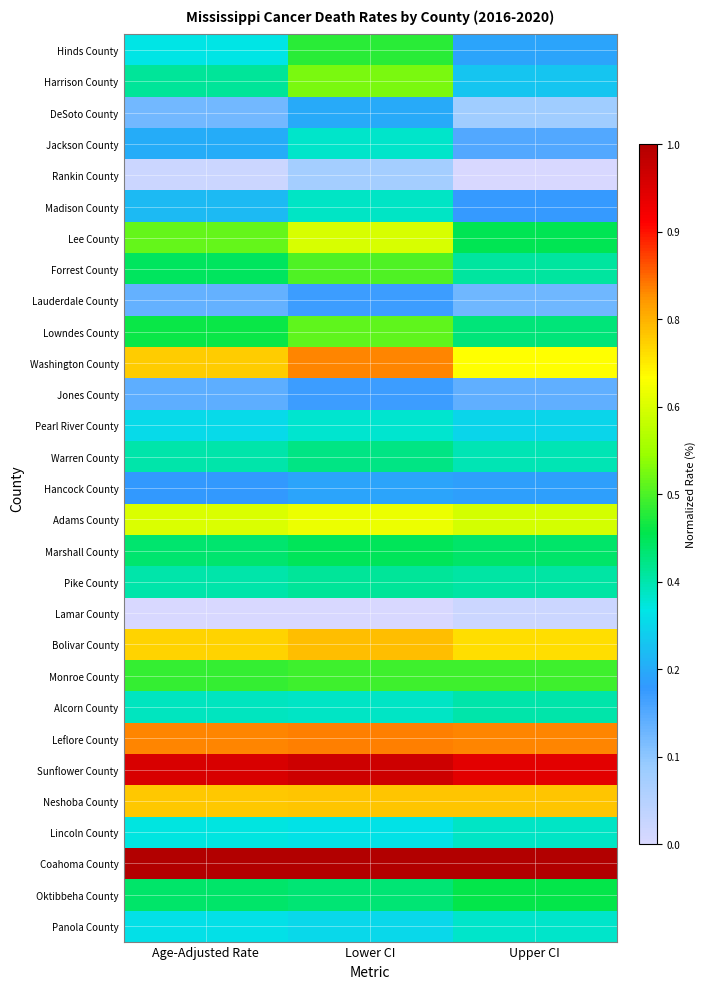

What is the maximum value shown in the chart?

1.0